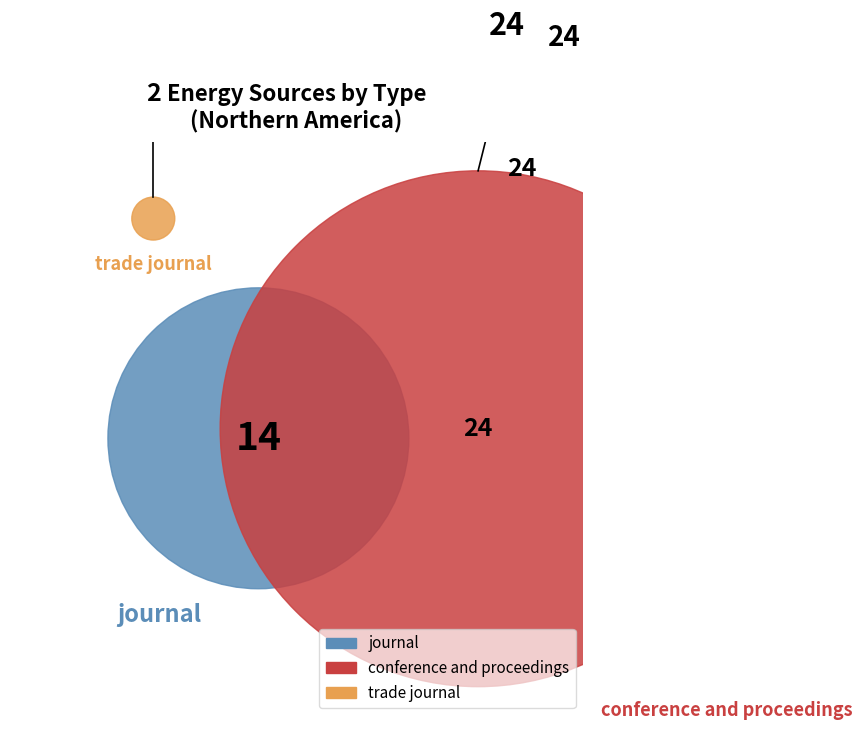

Which slice is the smallest?

trade journal